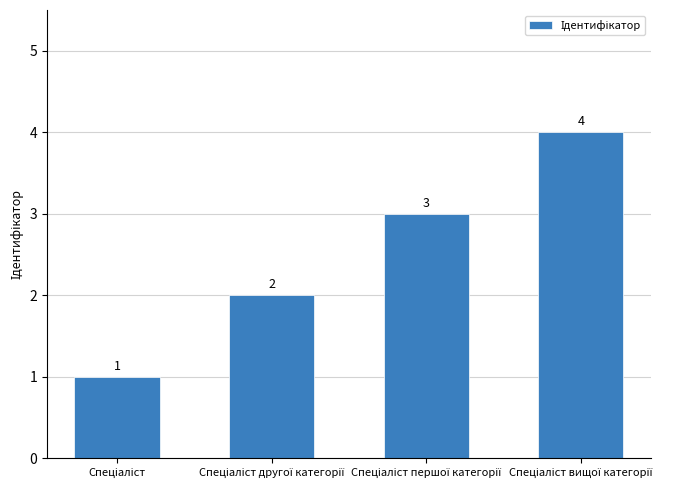

What is the sum of all values?

10